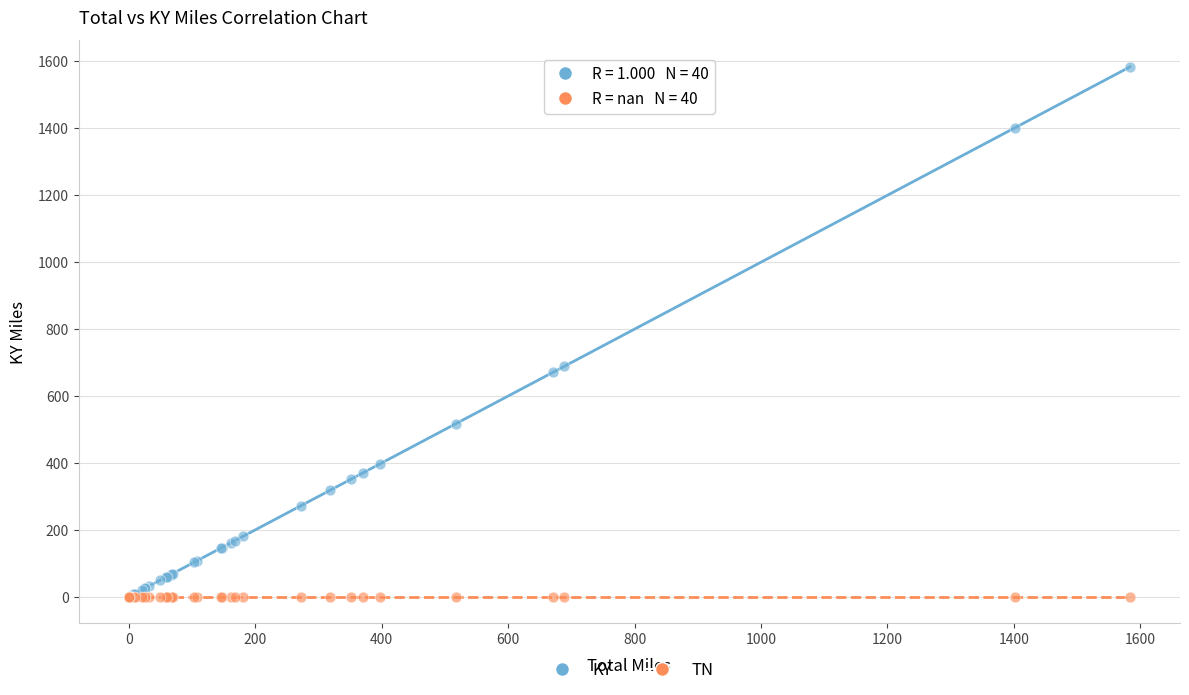

Which series reaches the maximum Y coordinate?

KY